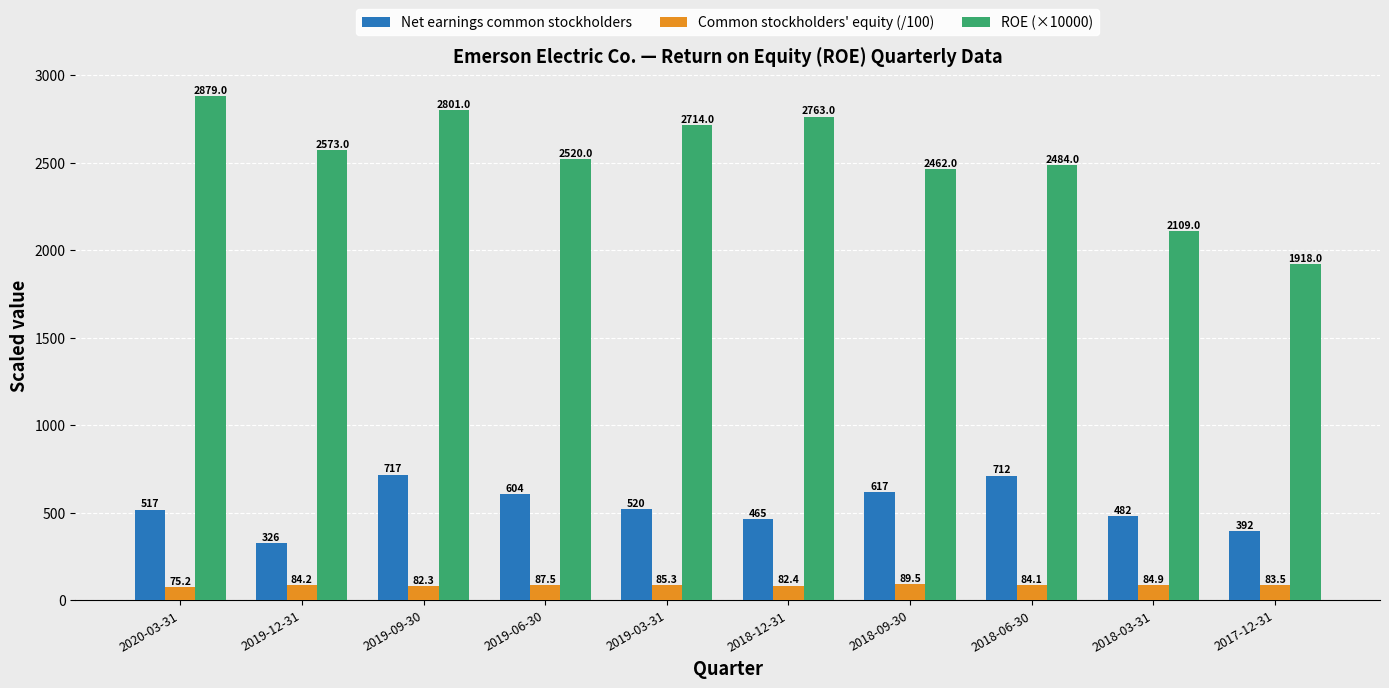

What are all the series names shown in the legend?

Net earnings common stockholders, Common stockholders' equity (/100), ROE (×10000)